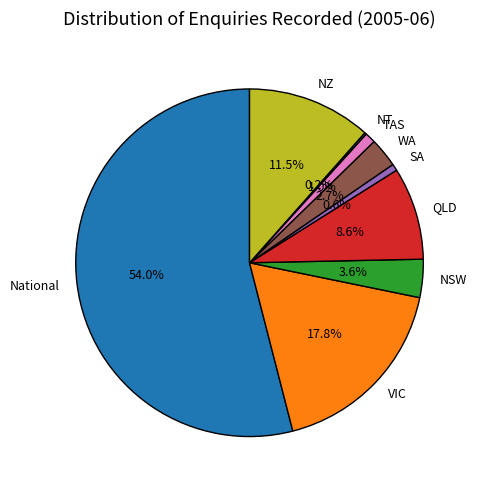

To the nearest percent, what is the difference between the largest and smallest slice percentages?

54%